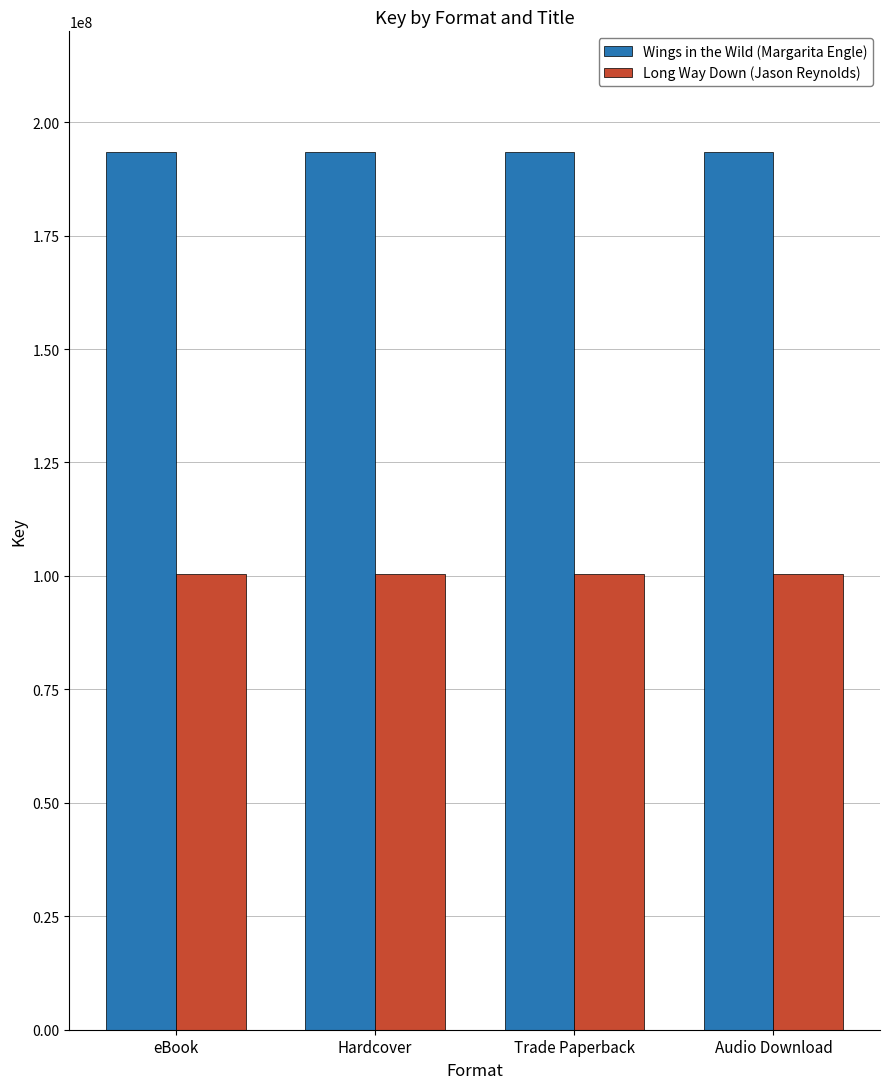

What is the highest value of the Long Way Down (Jason Reynolds) series?

100356512